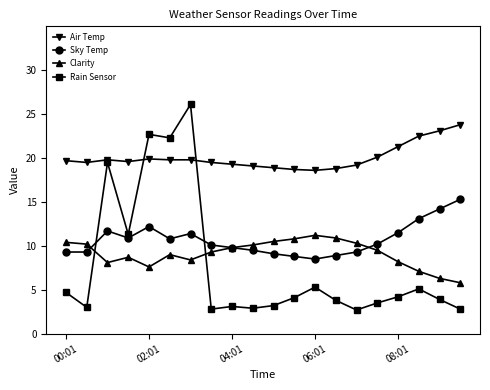

Which series has the largest range (max minus min)?

Rain Sensor